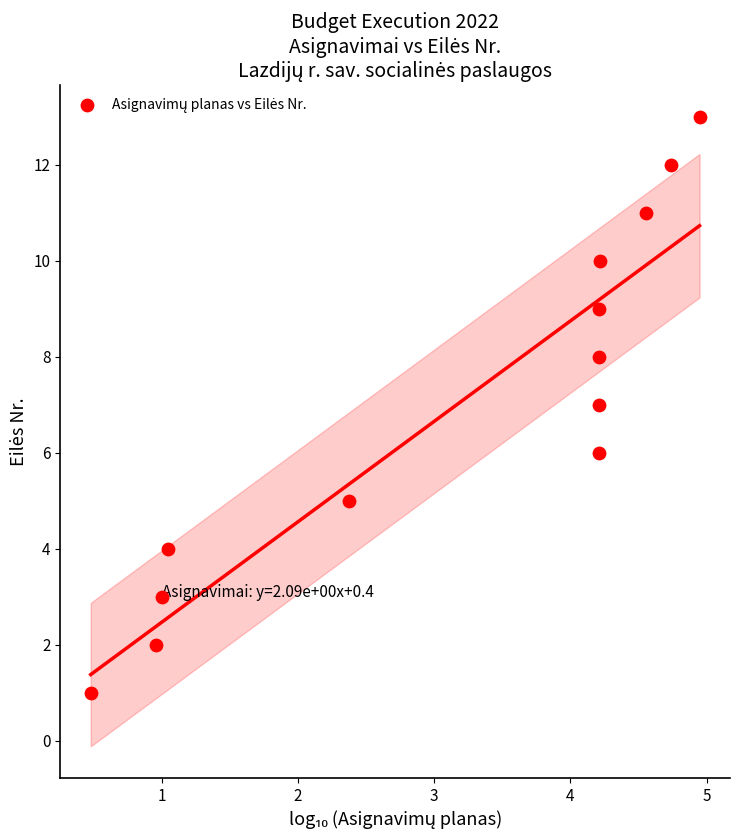

What is the range of Y values (max minus min)?

12